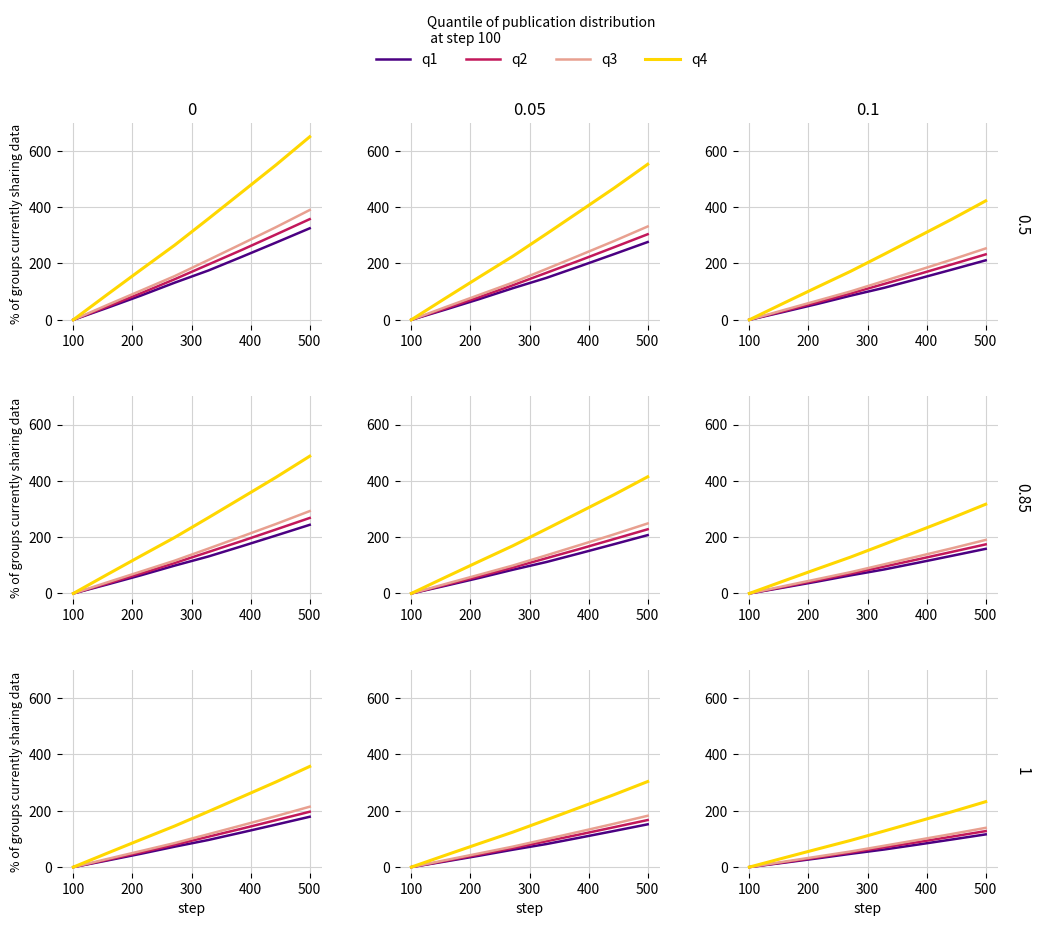

Which series changed the most between 200 and 500?

q4